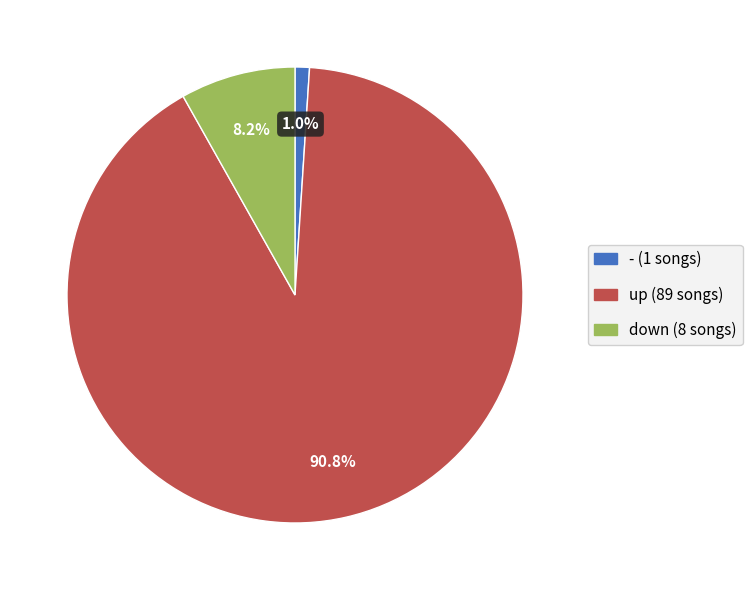

What is the smallest slice in the pie chart?

-